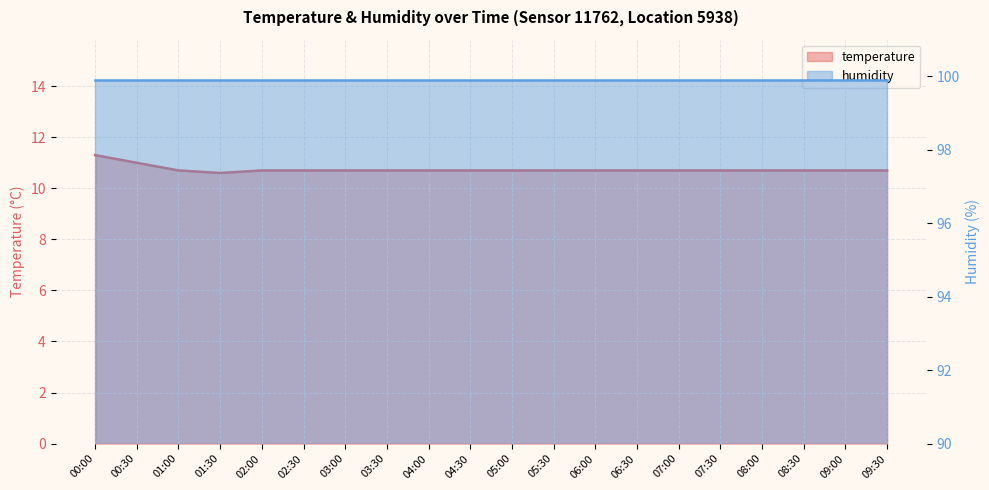

What is the average value?

10.7